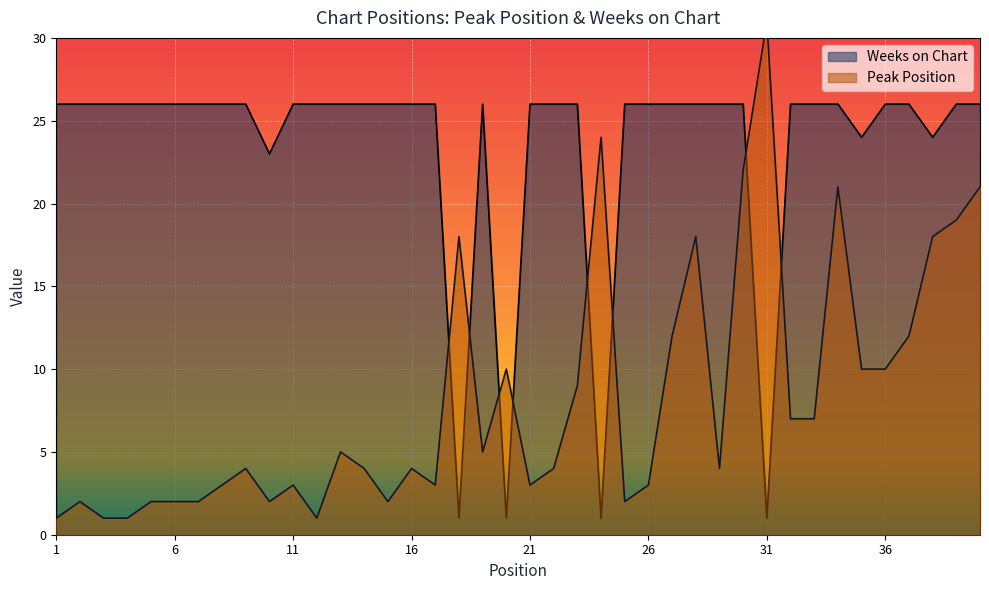

List the series in order of their overall mean, highest first.

Weeks on Chart, Peak Position